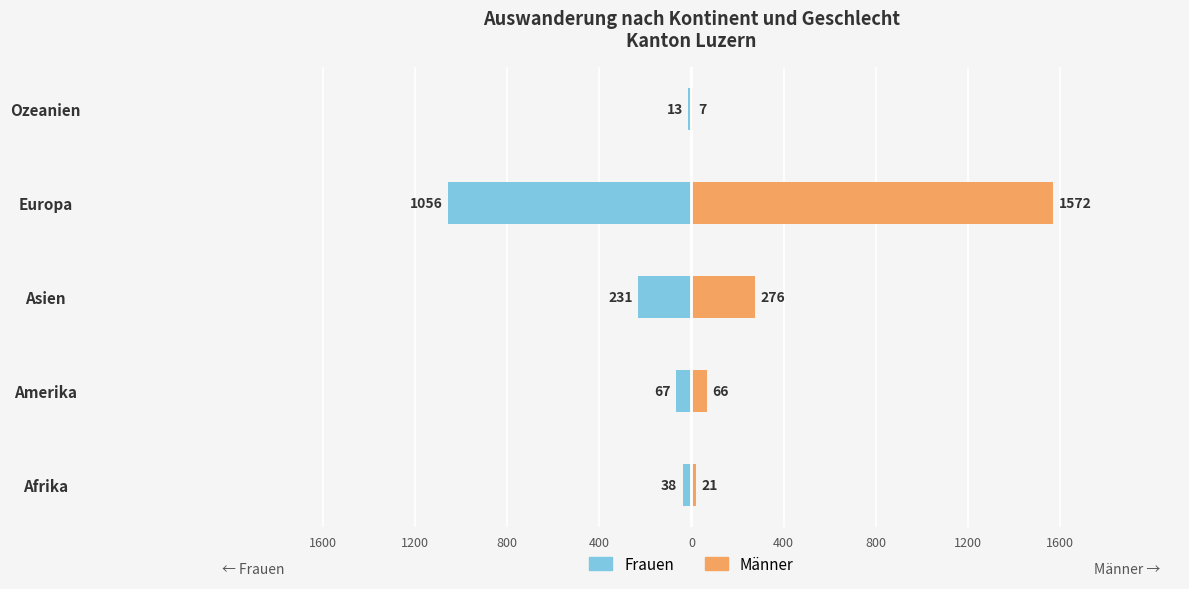

Rank the series by their average value, from highest to lowest.

Männer, Frauen